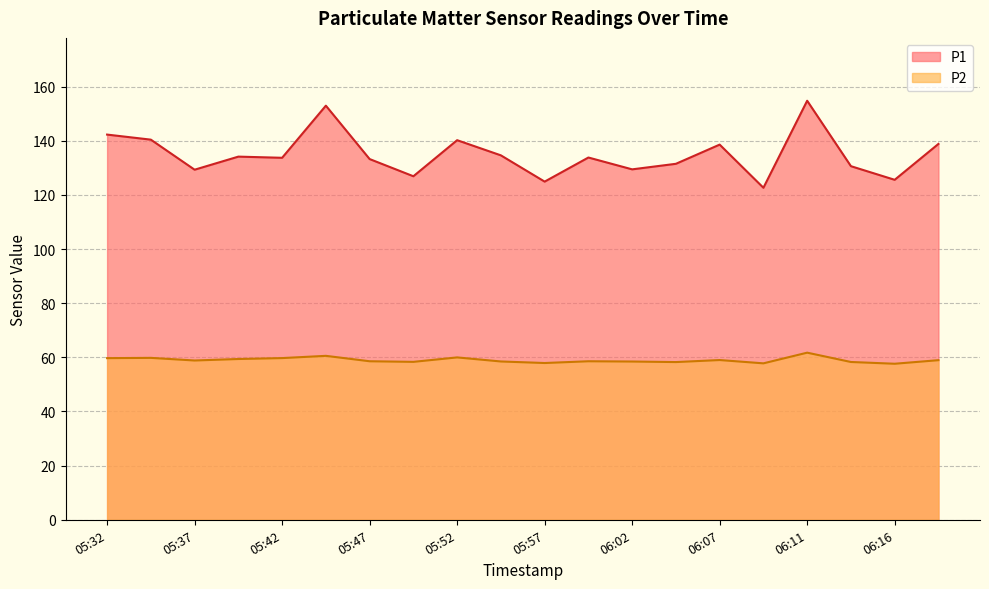

What is the greatest value displayed?

154.8